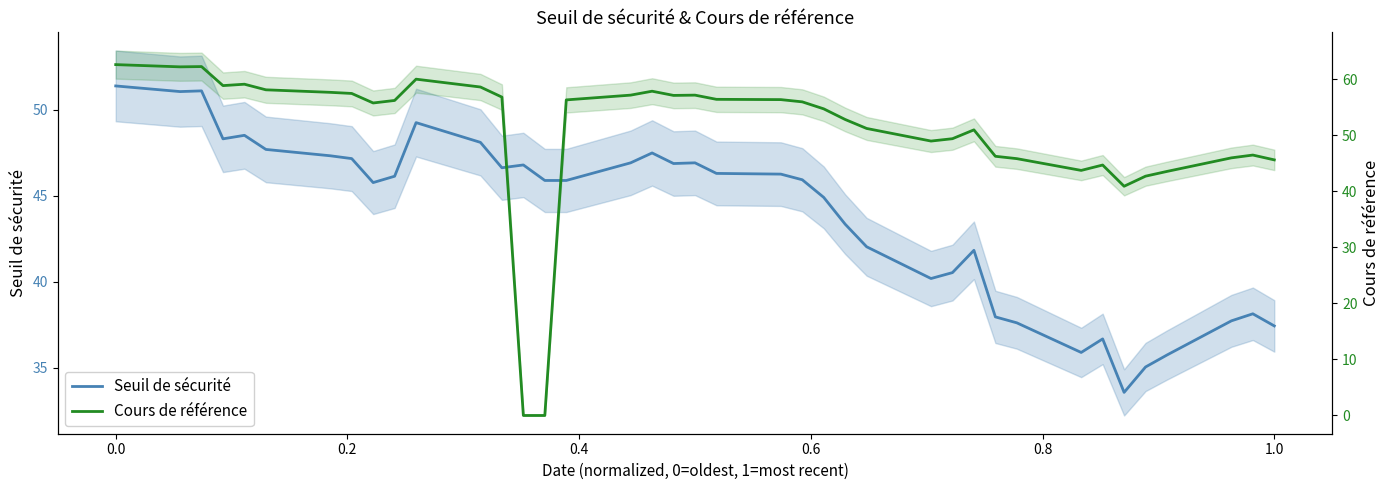

How many interior local peaks does the Cours de référence series have?

8